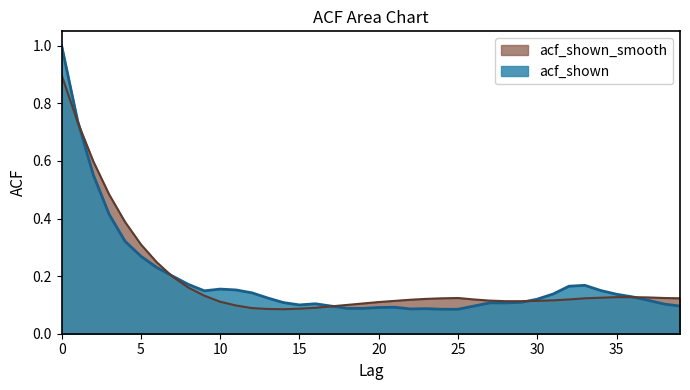

Which series ends up on top after the final intersection of acf_shown_smooth and acf_shown?

acf_shown_smooth